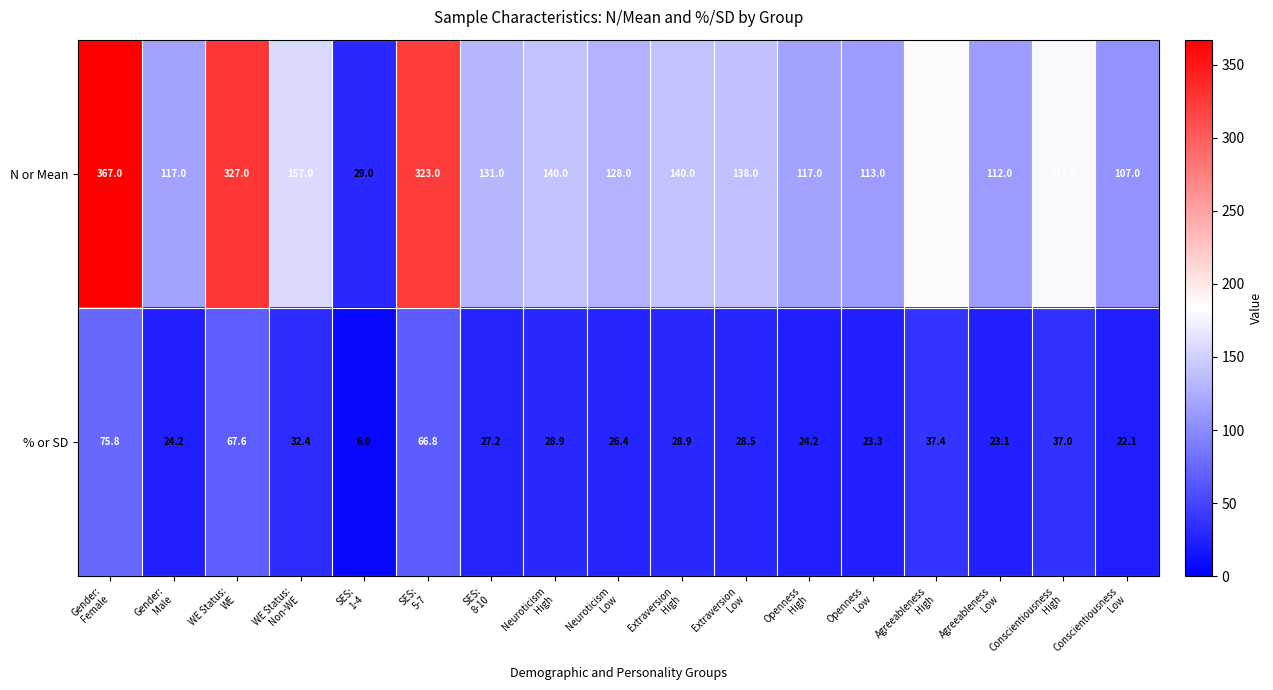

At how many categories does at least one series exceed 41?

16